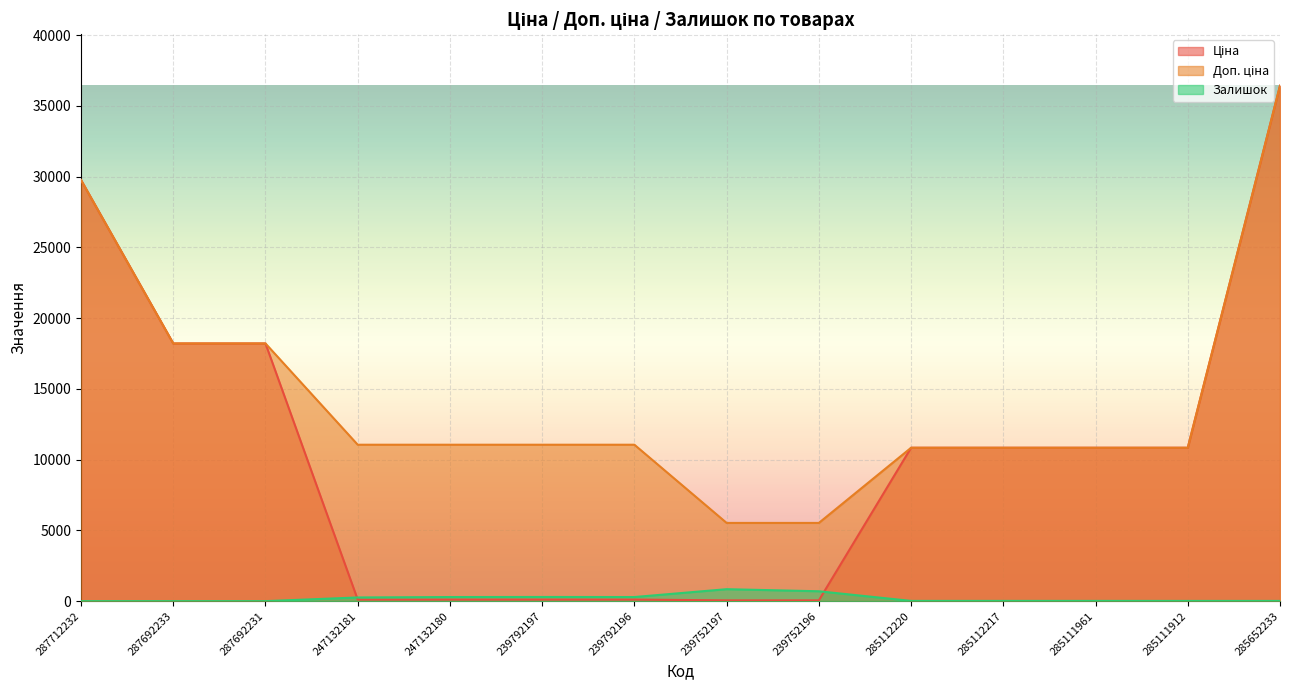

What position from the right is 287692233?

13